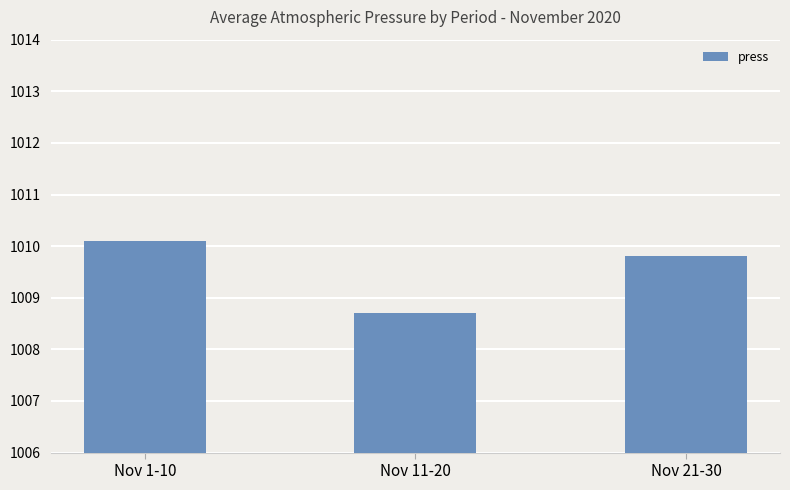

How many values exceed 1009?

2